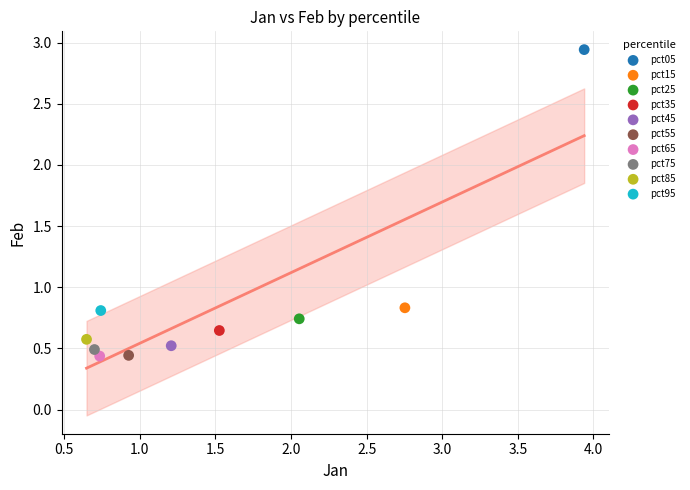

What are all the series names shown in the legend?

pct05, pct15, pct25, pct35, pct45, pct55, pct65, pct75, pct85, pct95